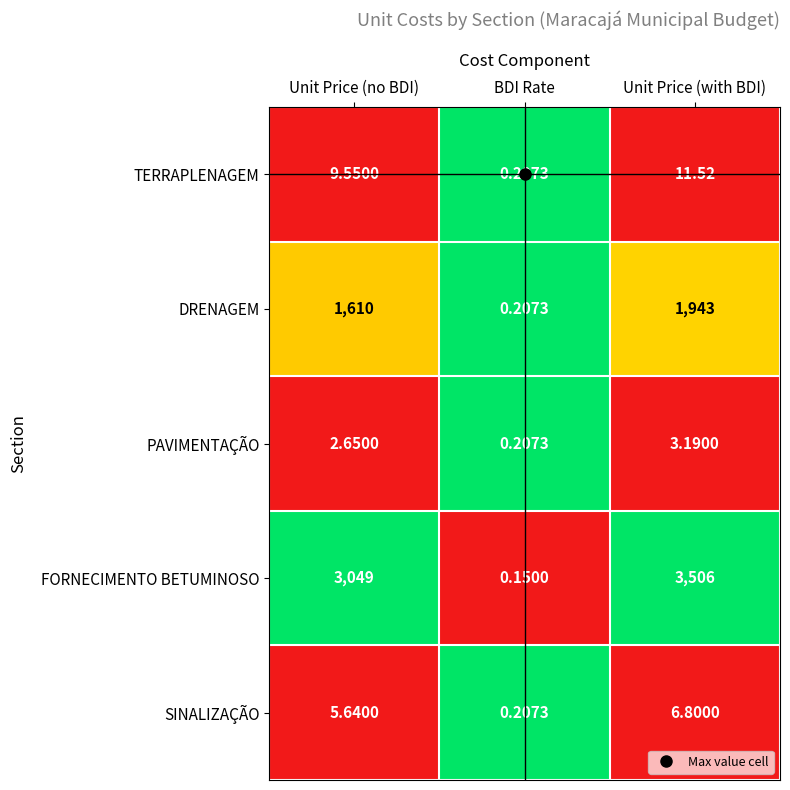

List the series in order of their peak value, highest first.

FORNECIMENTO BETUMINOSO, DRENAGEM, TERRAPLENAGEM, SINALIZAÇÃO, PAVIMENTAÇÃO